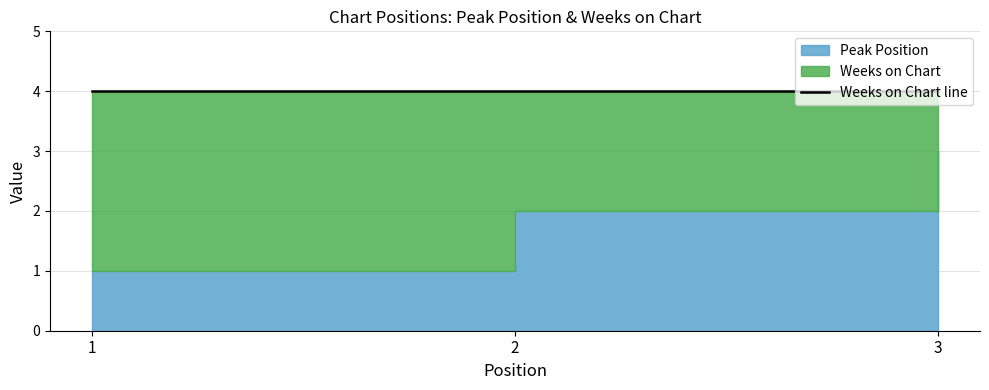

What is the approximate value of Weeks on Chart at 1?

3